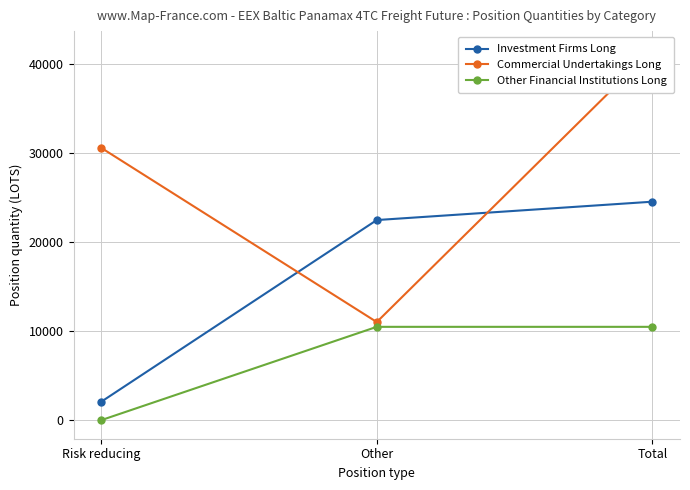

Where is Investment Firms Long nearest to the value 13312?

Other